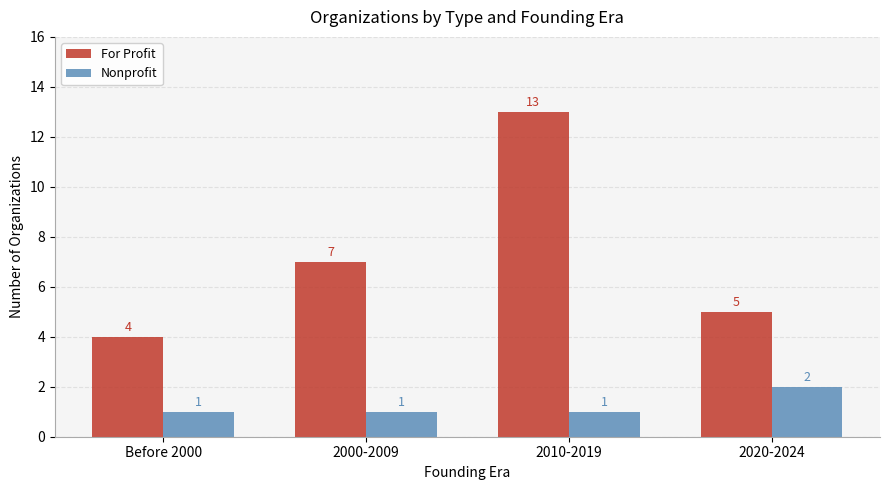

Where is For Profit nearest to the value 8?

2000-2009